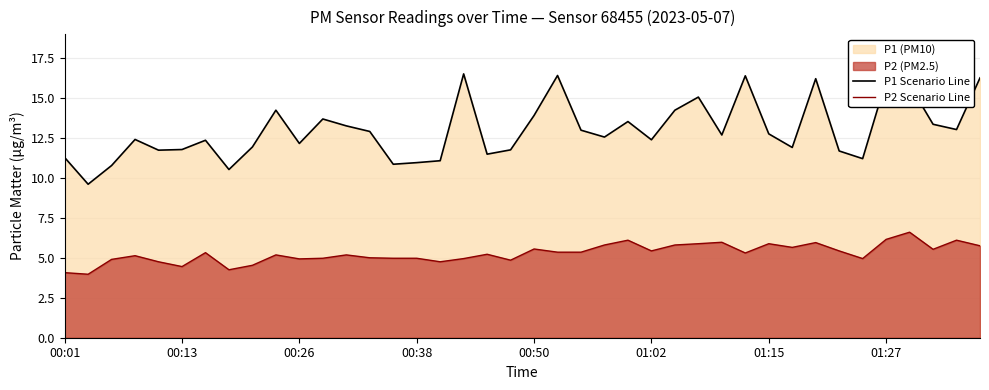

What is the difference between the P1 Scenario Line values at 00:38 and 01:15?

1.8